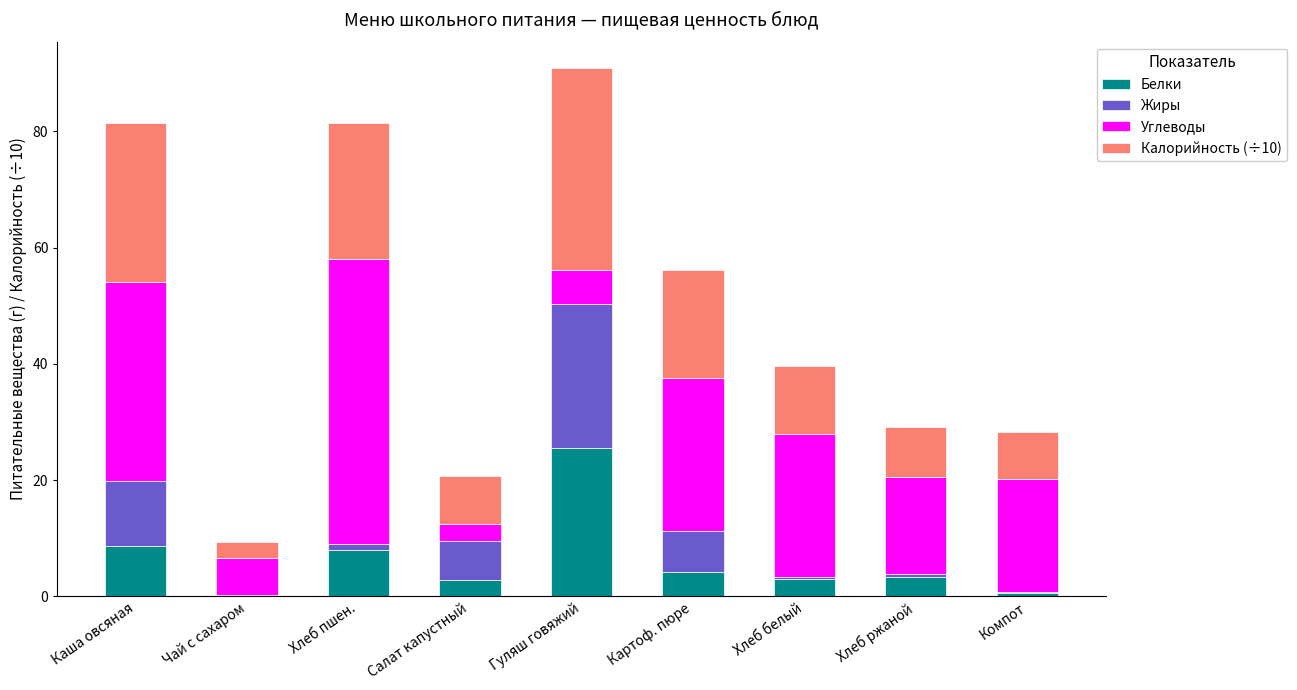

What is the maximum value for Белки?

25.5